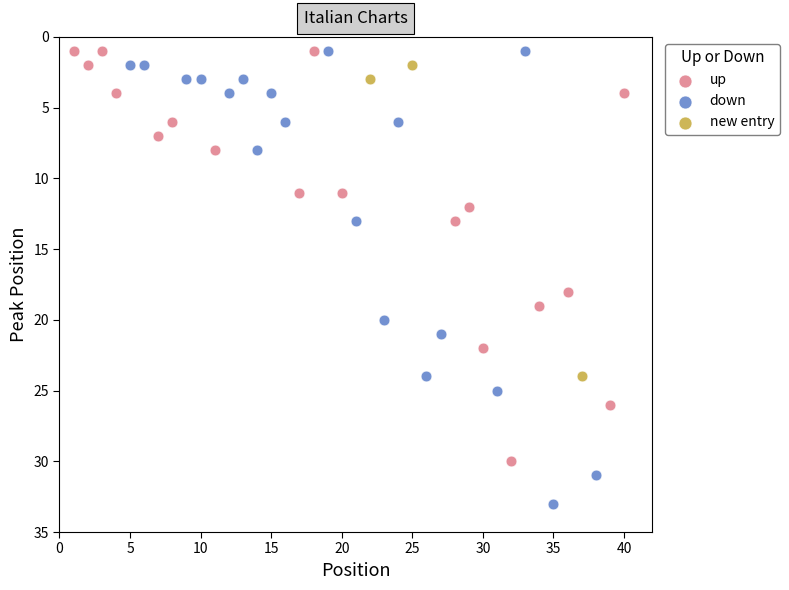

What are all the series names shown in the legend?

up, down, new entry